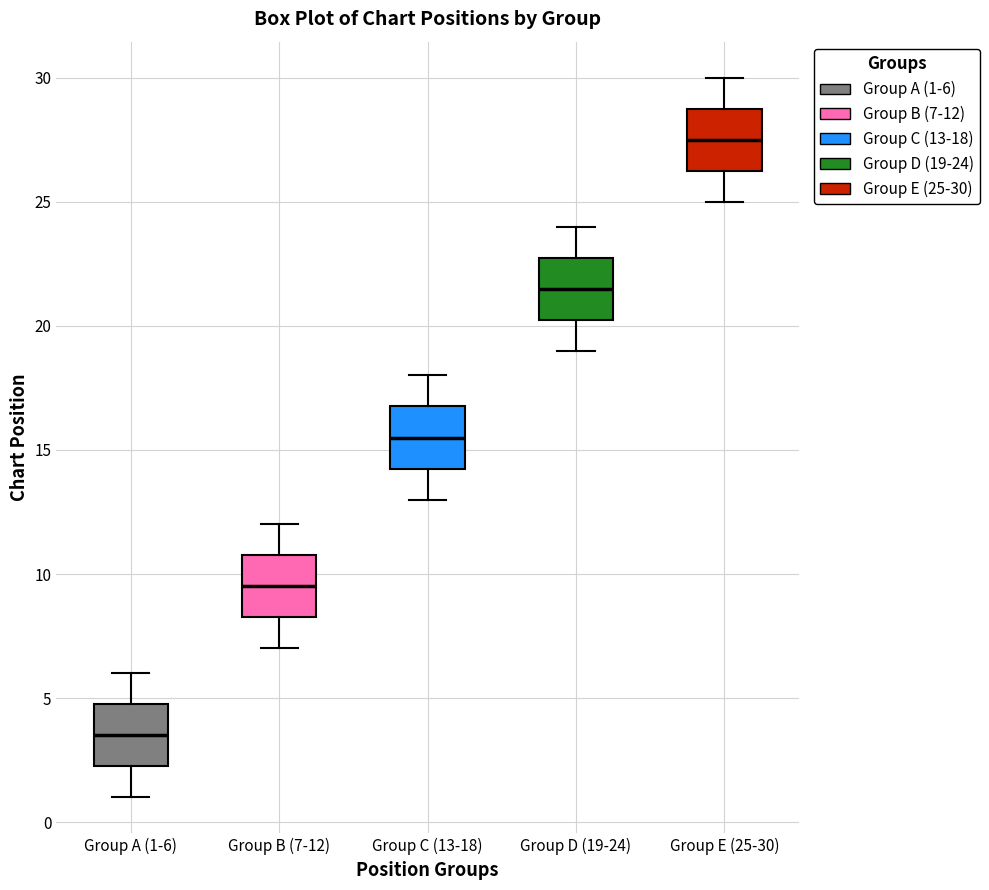

Reading left to right, read every box against the y-axis: the position of its median line, the range the box covers, and the ends of its whiskers. The values are not printed on the chart, so give them approximately, as read against the axis.

Group A (1-6): median 3.5, box 2.5 to 5.0, whiskers 1.0 to 6.0
Group B (7-12): median 9.5, box 8.5 to 11.0, whiskers 7.0 to 12.0
Group C (13-18): median 15.5, box 14.5 to 17.0, whiskers 13.0 to 18.0
Group D (19-24): median 21.5, box 20.5 to 23.0, whiskers 19.0 to 24.0
Group E (25-30): median 27.5, box 26.5 to 29.0, whiskers 25.0 to 30.0